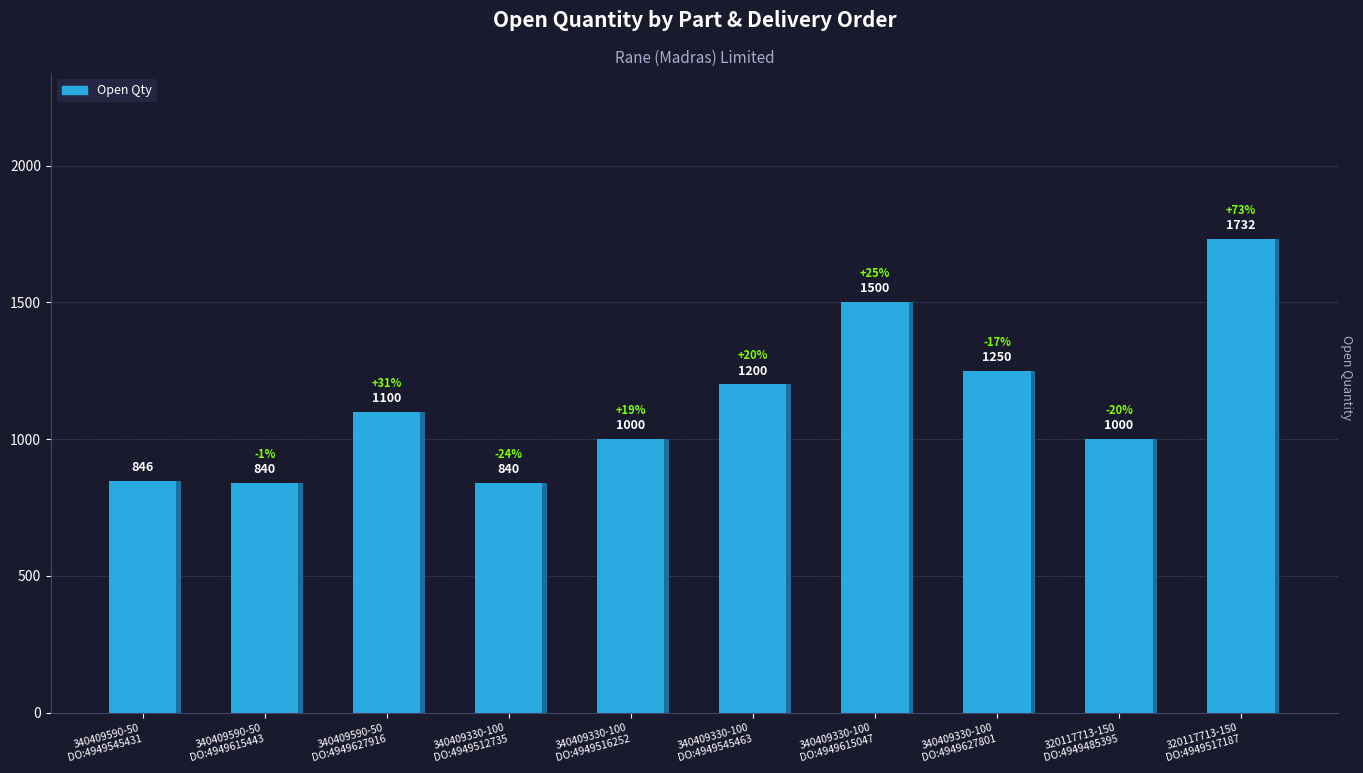

Reading right to left, extract all data points from this chart.

320117713-150
DO:4949517187=1732	320117713-150
DO:4949485395=1000	340409330-100
DO:4949627801=1250	340409330-100
DO:4949615047=1500	340409330-100
DO:4949545463=1200	340409330-100
DO:4949516252=1000	340409330-100
DO:4949512735=840	340409590-50
DO:4949627916=1100	340409590-50
DO:4949615443=840	340409590-50
DO:4949545431=846